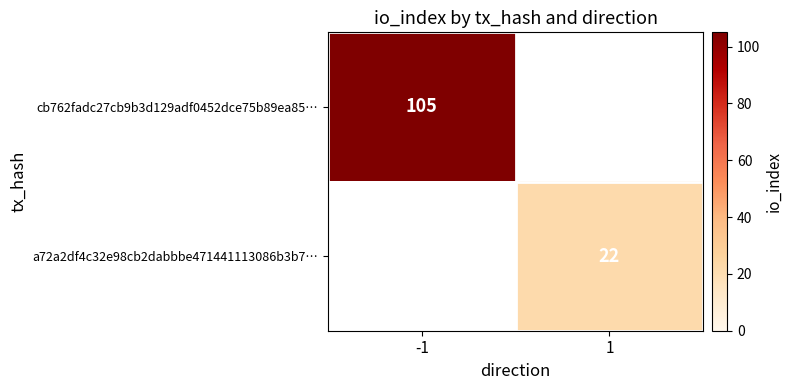

Is it true that cb762fadc27cb9b3d129adf0452dce75b89ea85… equals 70 at -1?

False